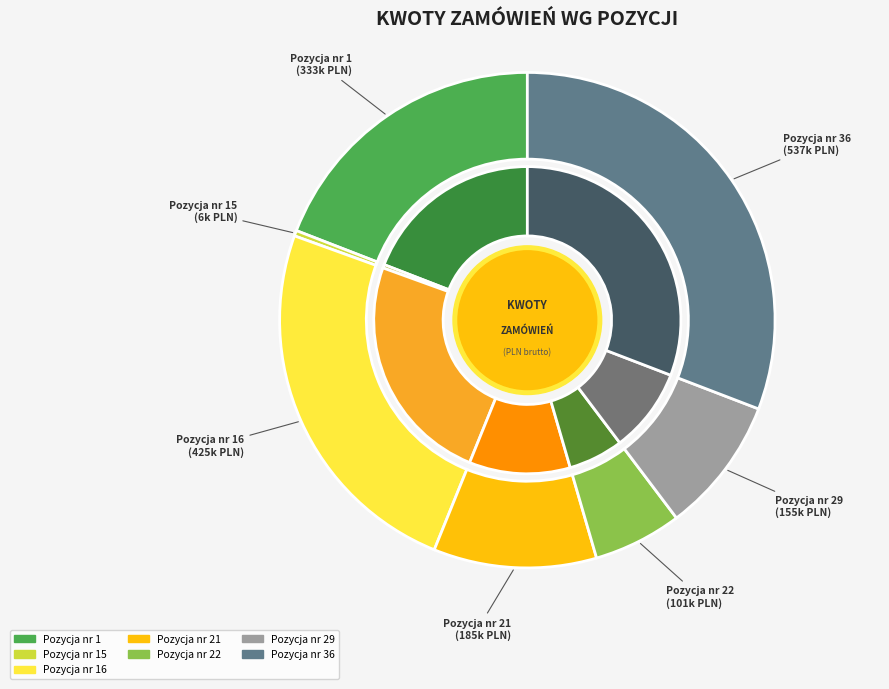

Between Pozycja nr 36 and Pozycja nr 1, which is larger?

Pozycja nr 36